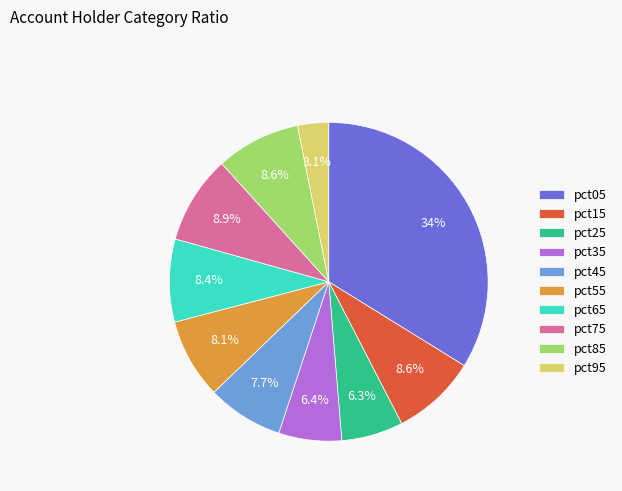

The pct45 slice represents 8% of the pie. True or false?

True